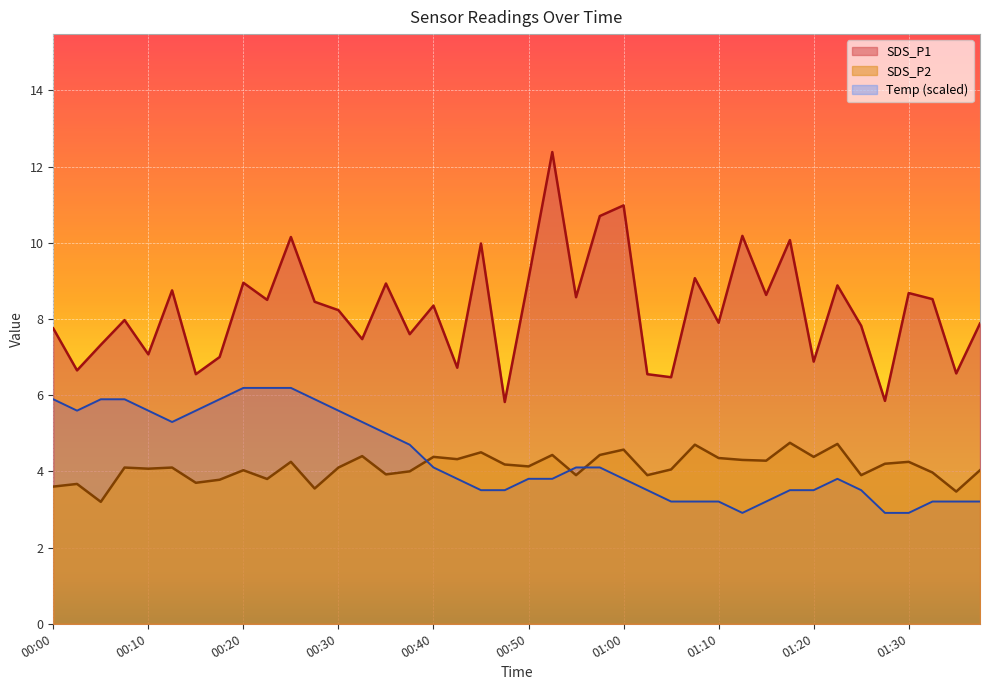

Reading left to right, list all the values displayed in this chart.

SDS_P1: 00:00=7.8	00:03=6.7	00:05=7.3	00:08=8.0	00:10=7.1	00:13=8.8	00:15=6.5	00:18=7.0	00:20=8.9	00:23=8.5	00:25=10.2	00:28=8.4	00:30=8.2	00:33=7.5	00:35=8.9	00:37=7.6	00:40=8.3	00:42=6.7	00:45=10.0	00:47=5.8	00:50=9.1	00:52=12.4	00:55=8.6	00:57=10.7	01:00=11.0	01:02=6.5	01:05=6.5	01:07=9.1	01:10=7.9	01:12=10.2	01:15=8.6	01:17=10.1	01:20=6.9	01:22=8.9	01:25=7.8	01:27=5.8	01:30=8.7	01:32=8.5	01:35=6.6	01:37=7.9
SDS_P2: 00:00=3.6	00:03=3.7	00:05=3.2	00:08=4.1	00:10=4.1	00:13=4.1	00:15=3.7	00:18=3.8	00:20=4.0	00:23=3.8	00:25=4.2	00:28=3.5	00:30=4.1	00:33=4.4	00:35=3.9	00:37=4.0	00:40=4.4	00:42=4.3	00:45=4.5	00:47=4.2	00:50=4.1	00:52=4.4	00:55=3.9	00:57=4.4	01:00=4.6	01:02=3.9	01:05=4.0	01:07=4.7	01:10=4.3	01:12=4.3	01:15=4.3	01:17=4.8	01:20=4.4	01:22=4.7	01:25=3.9	01:27=4.2	01:30=4.2	01:32=4.0	01:35=3.5	01:37=4.0
Temp: 00:00=5.9	00:03=5.6	00:05=5.9	00:08=5.9	00:10=5.6	00:13=5.3	00:15=5.6	00:18=5.9	00:20=6.2	00:23=6.2	00:25=6.2	00:28=5.9	00:30=5.6	00:33=5.3	00:35=5.0	00:37=4.7	00:40=4.1	00:42=3.8	00:45=3.5	00:47=3.5	00:50=3.8	00:52=3.8	00:55=4.1	00:57=4.1	01:00=3.8	01:02=3.5	01:05=3.2	01:07=3.2	01:10=3.2	01:12=2.9	01:15=3.2	01:17=3.5	01:20=3.5	01:22=3.8	01:25=3.5	01:27=2.9	01:30=2.9	01:32=3.2	01:35=3.2	01:37=3.2